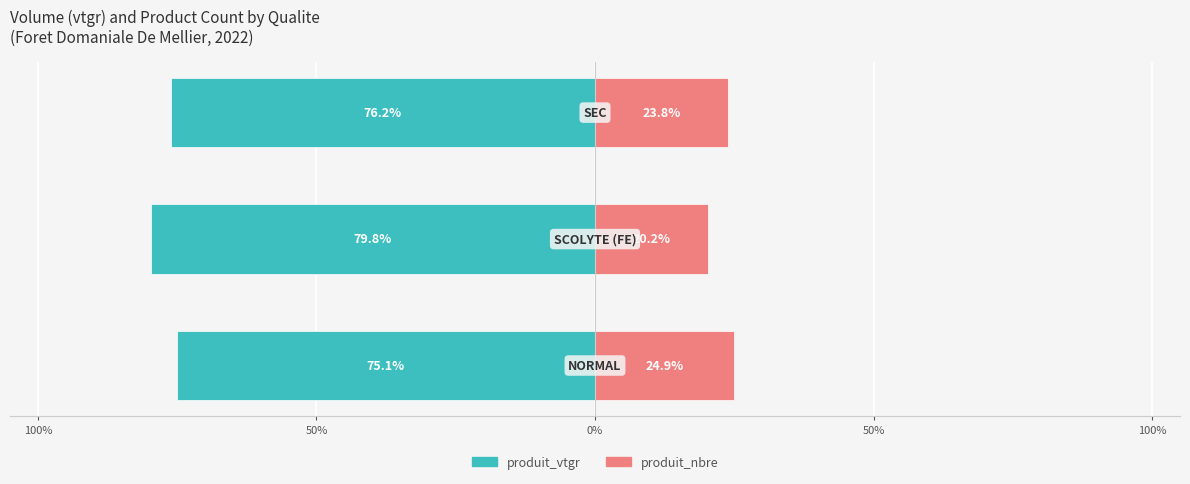

What is the value of the produit_nbre bar at the 2nd from the left?

20.2